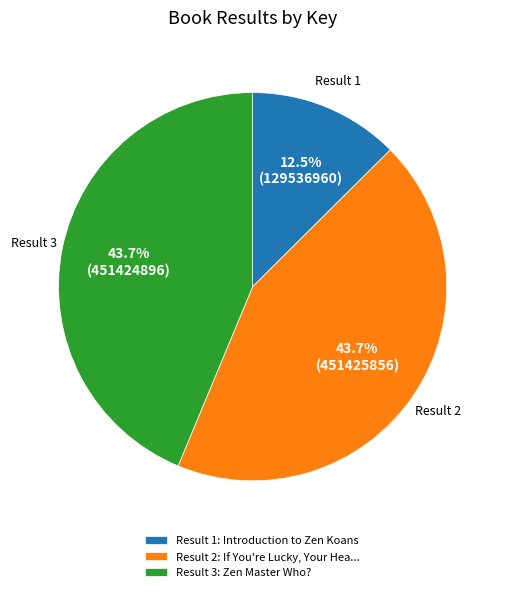

Does any single category account for the majority?

No